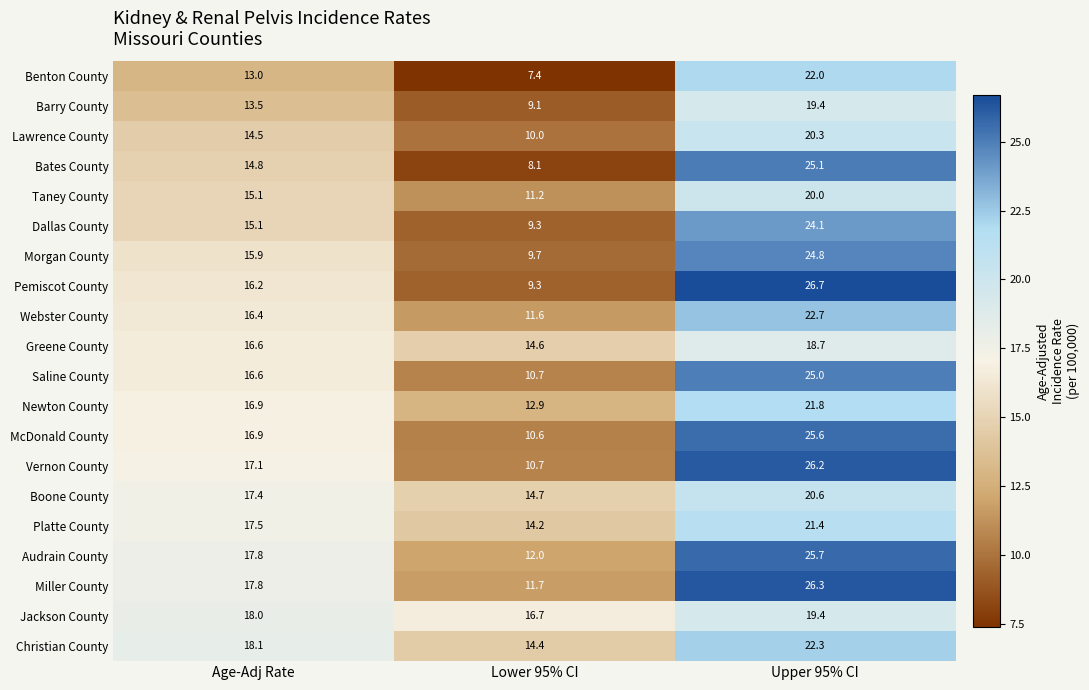

Which series has the widest spread of values?

Pemiscot County